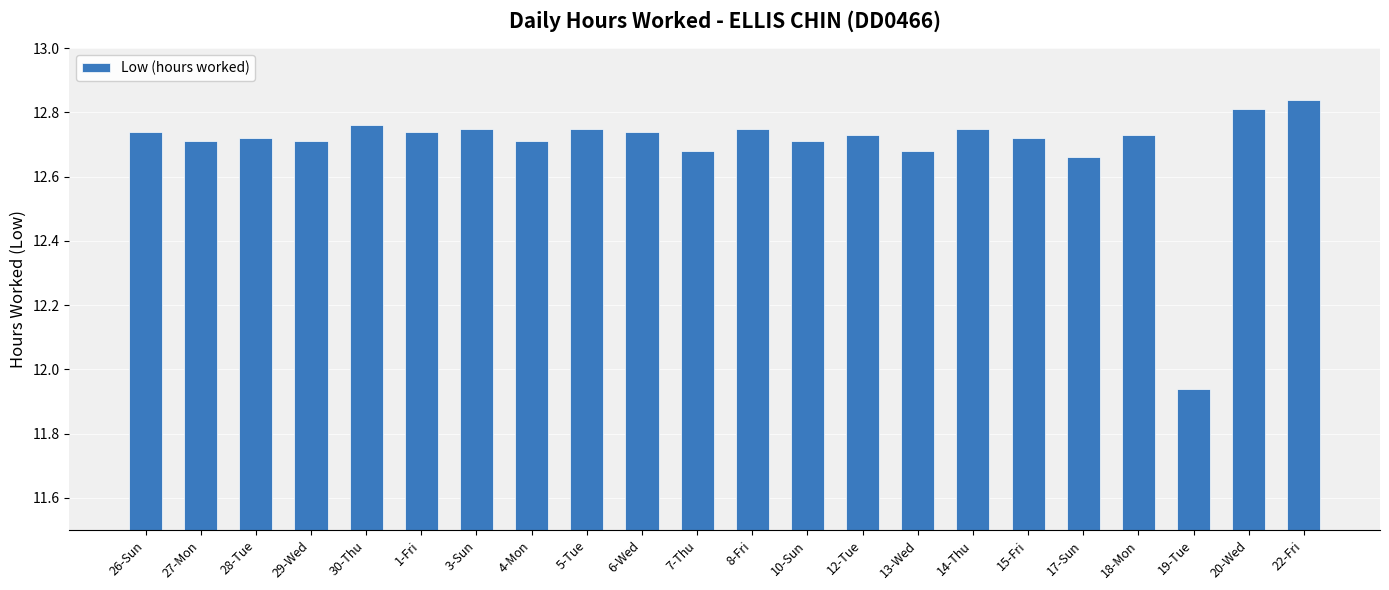

Approximately how many times larger is the value at 10-Sun compared to 27-Mon?

1.0